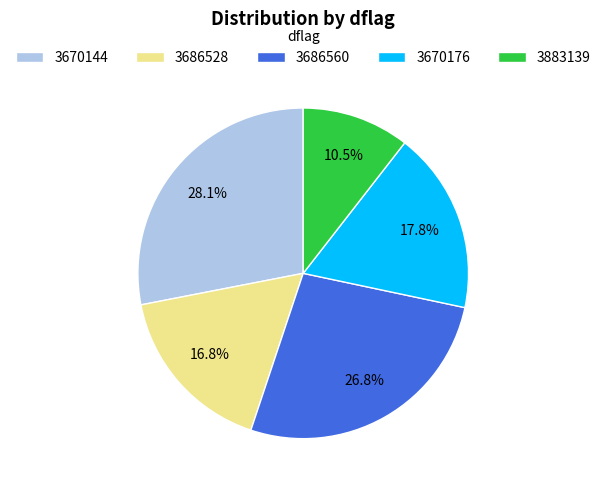

To the nearest percent, what percentage of the pie is 3670176?

18%